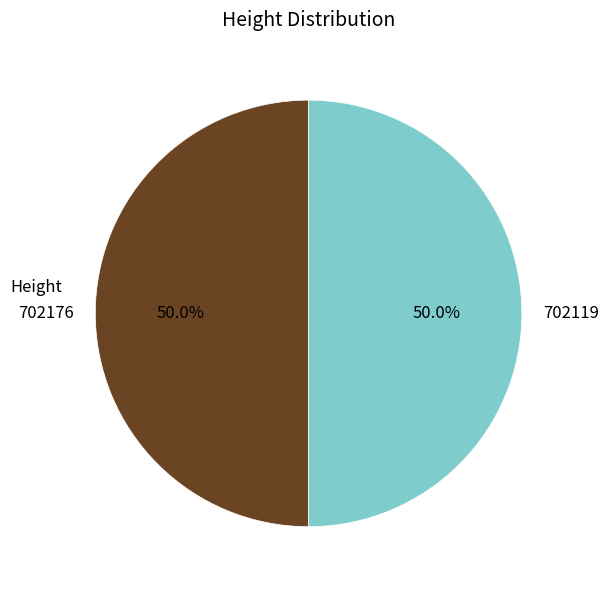

Is the sum of 702119 and 702176 greater than half?

Yes